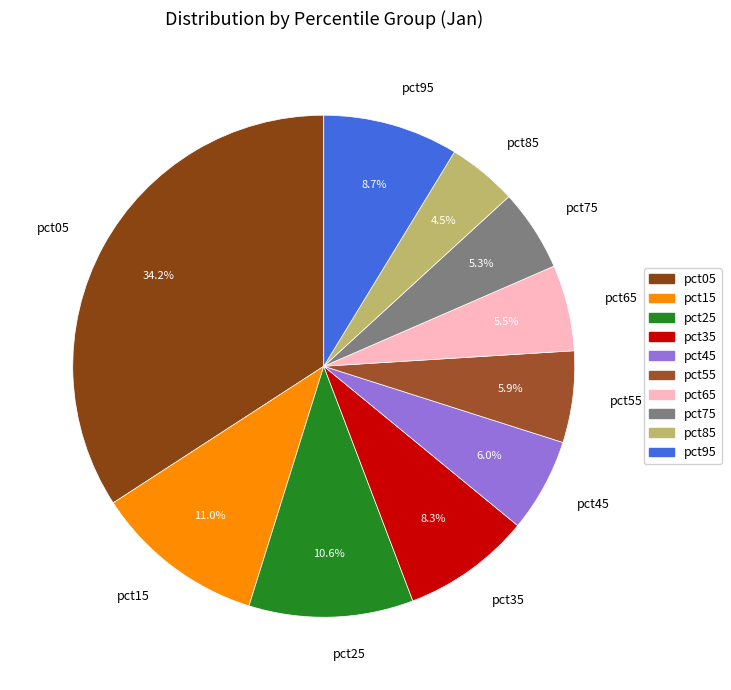

How many slices are in this pie chart?

10